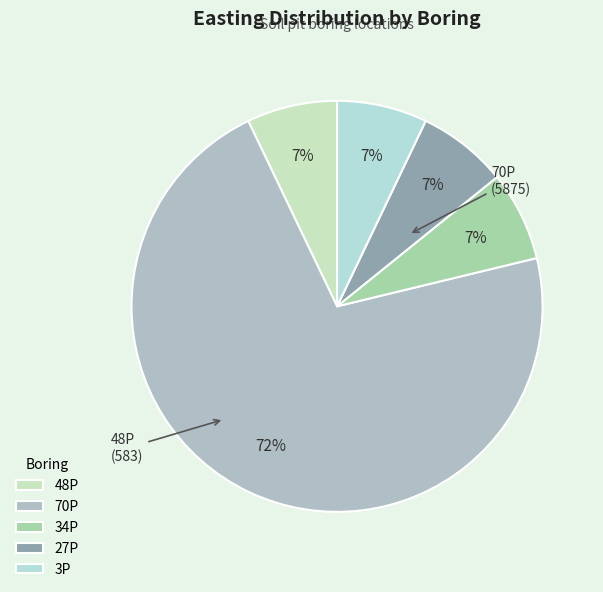

How many segments does this pie chart have?

5